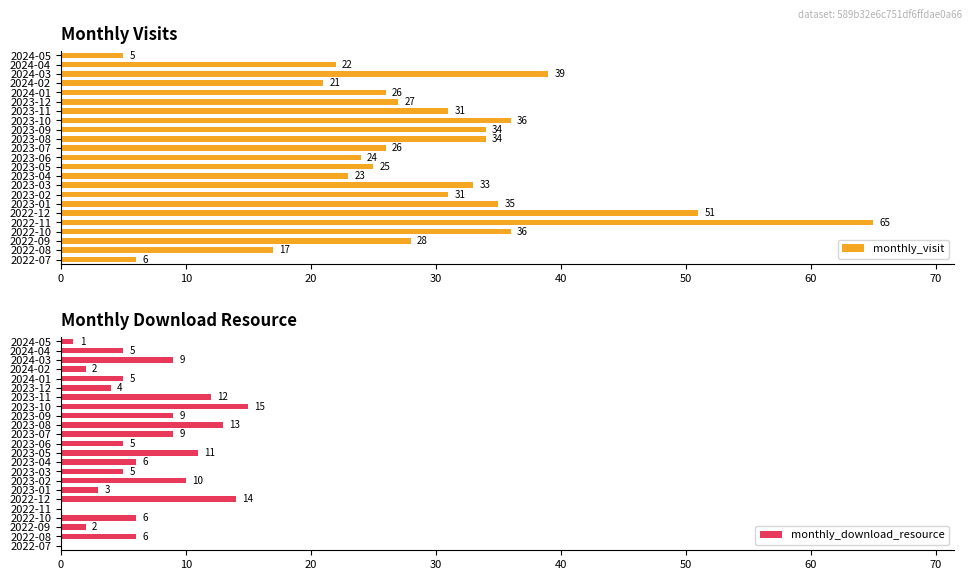

Which series has the largest range (max minus min)?

monthly_visit